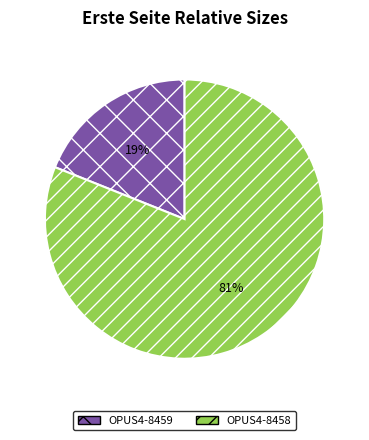

Which has a higher value, OPUS4-8459 or OPUS4-8458?

OPUS4-8458